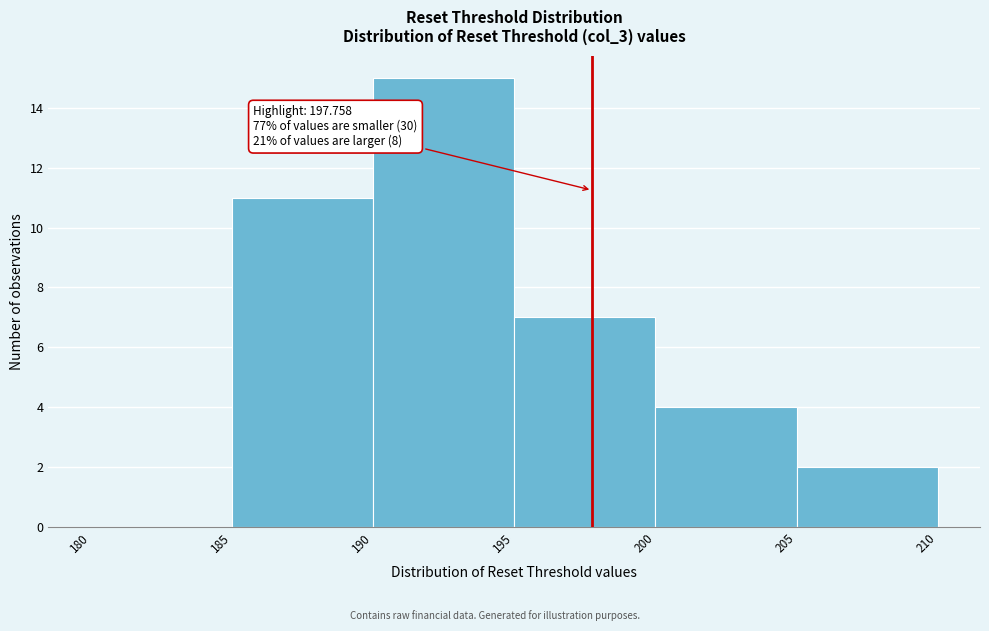

Which range on the x-axis has the tallest bar?

190 to 195